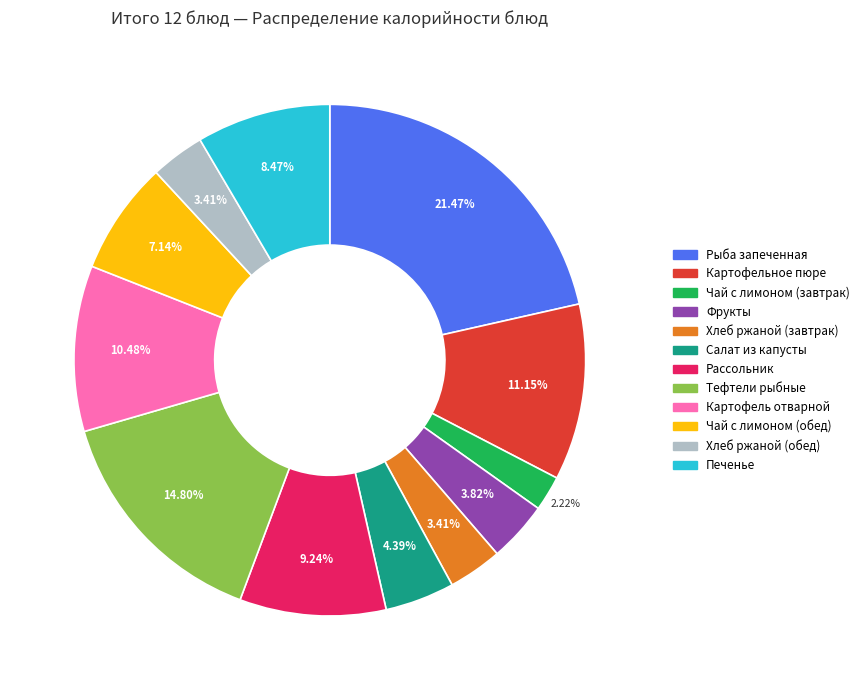

Which category has the smallest portion of the pie?

Чай с лимоном (завтрак)